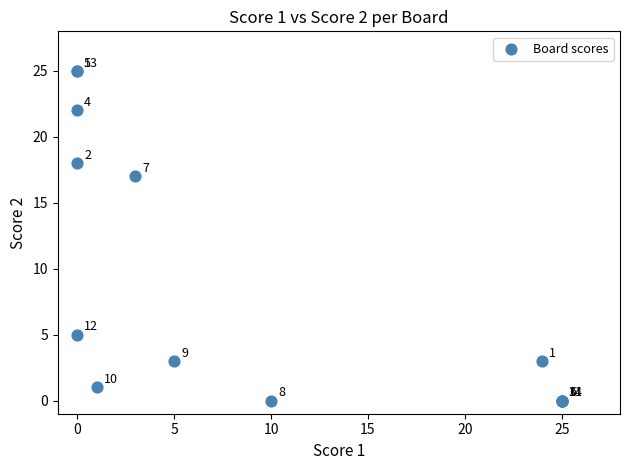

What Y value in the scatter plot is closest to 12?

17